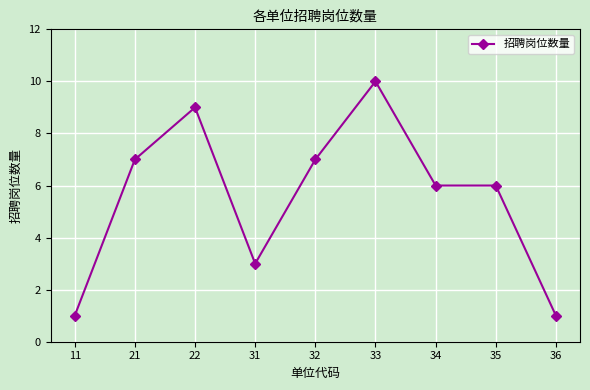

Between 31 and 36, which is larger?

31